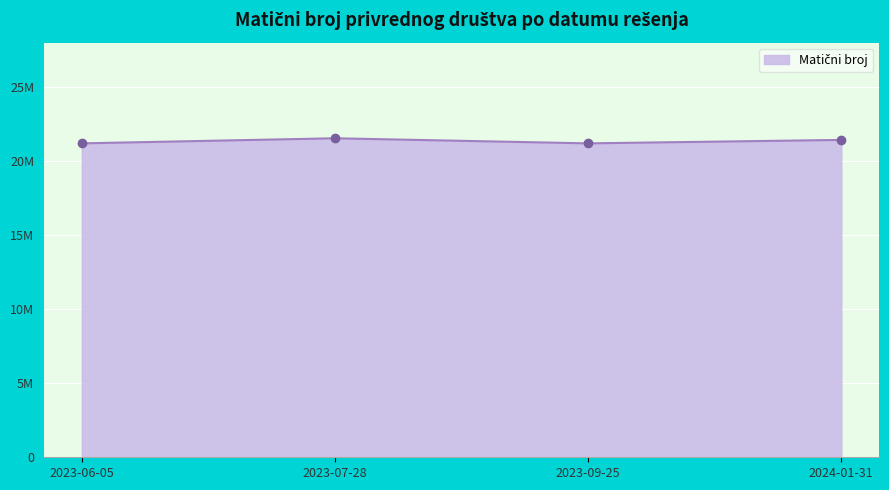

What is the difference between the values at 2024-01-31 and 2023-09-25?

232800